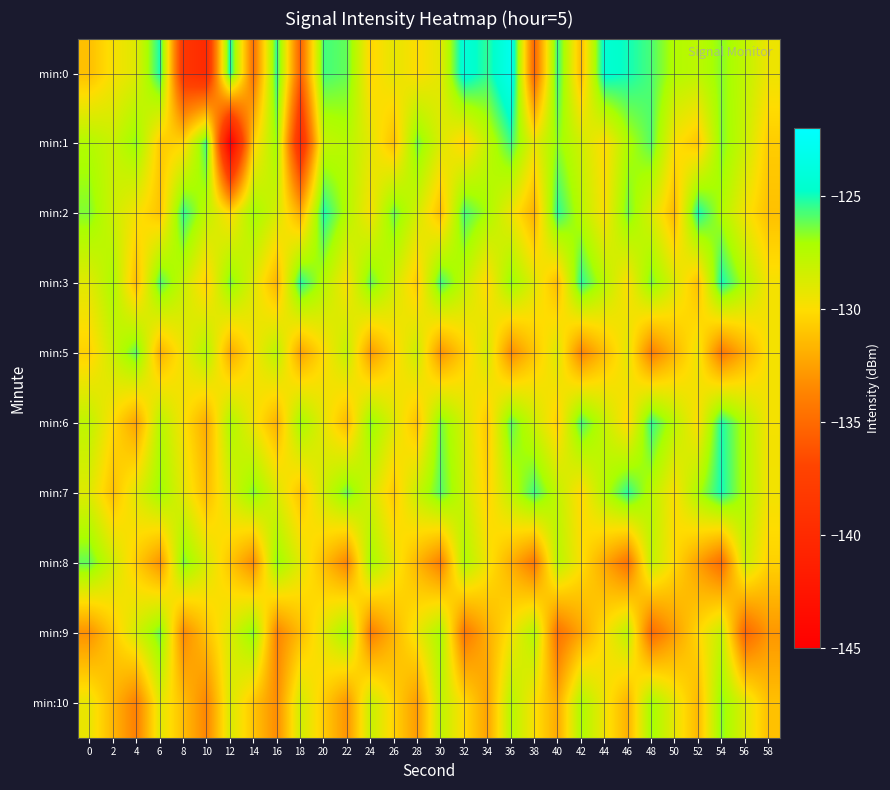

What is the spread (max minus min) of values at 4?

7.9